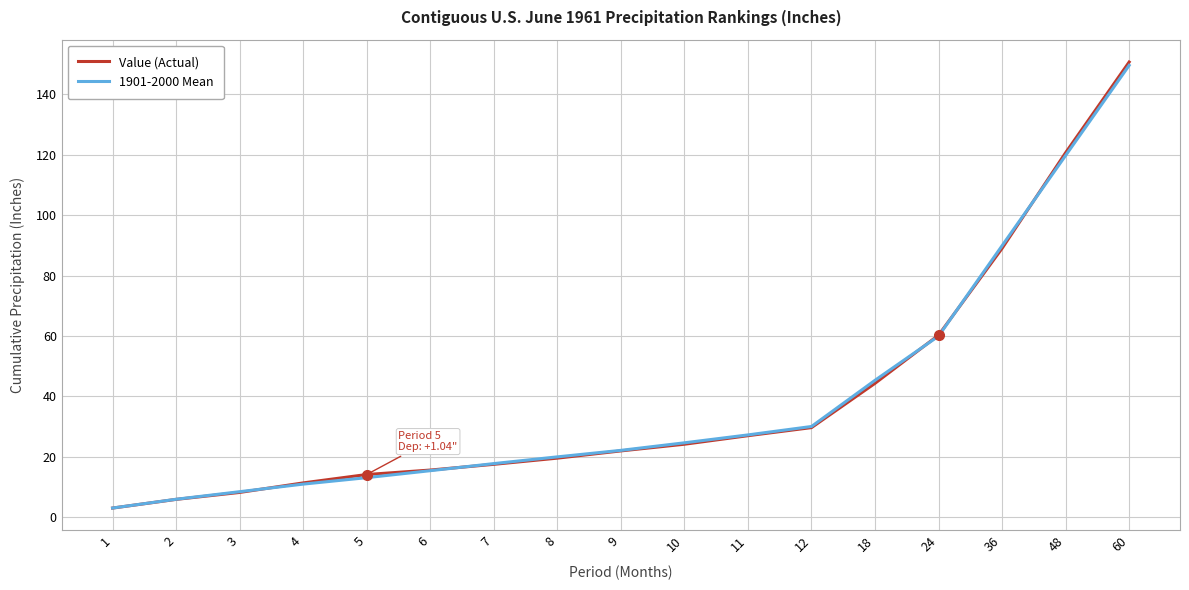

At which category is the sum across all series the highest?

60